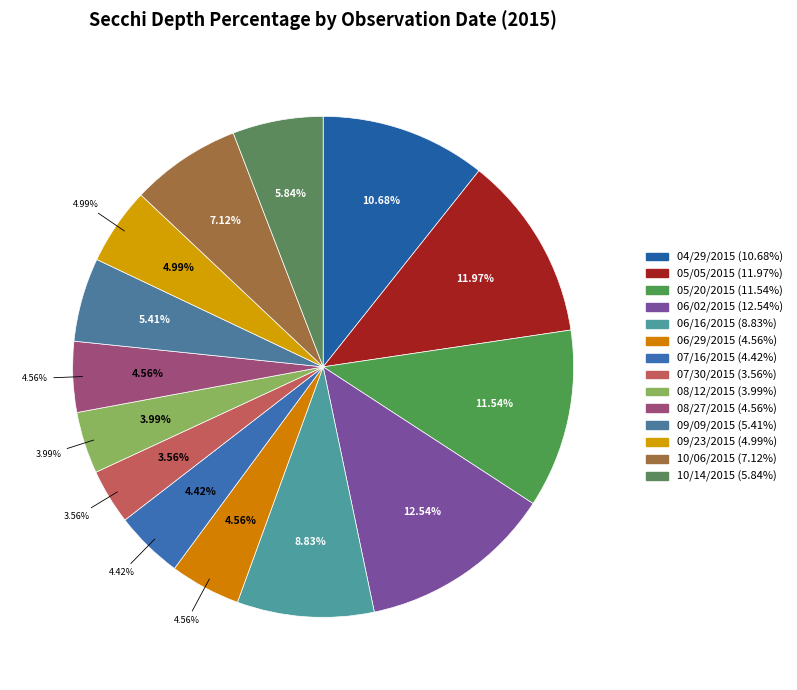

Is 07/30/2015 the majority of the pie?

No